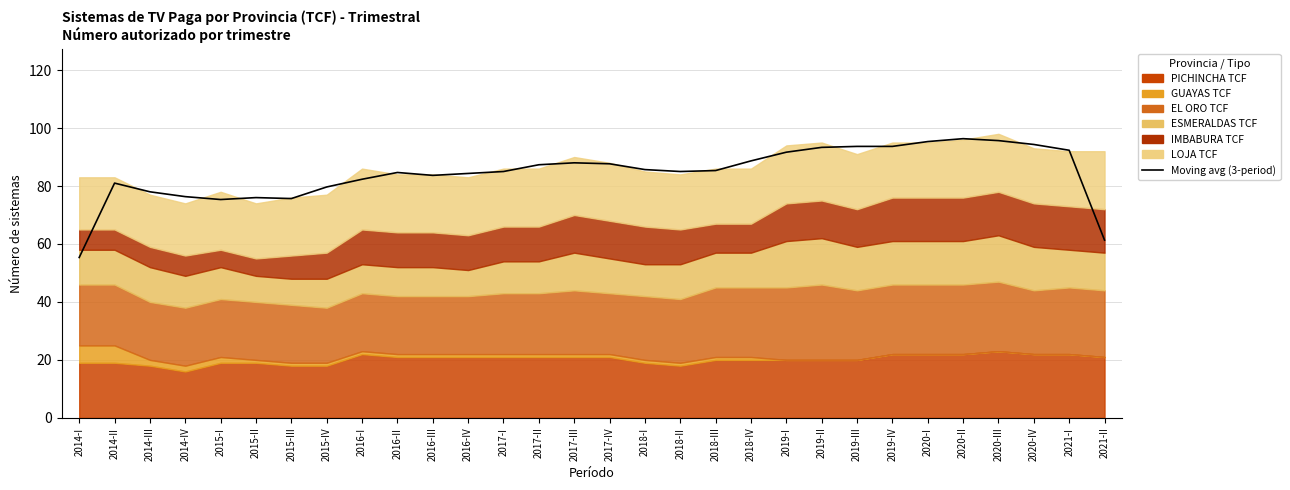

List the labels in order of value, smallest first.

2014-I, 2021-II, 2015-I, 2015-III, 2015-II, 2014-IV, 2014-III, 2015-IV, 2014-II, 2016-I, 2016-III, 2016-IV, 2016-II, 2017-I, 2018-II, 2018-III, 2018-I, 2017-II, 2017-IV, 2017-III, 2018-IV, 2019-I, 2021-I, 2019-II, 2019-III, 2019-IV, 2020-IV, 2020-I, 2020-III, 2020-II